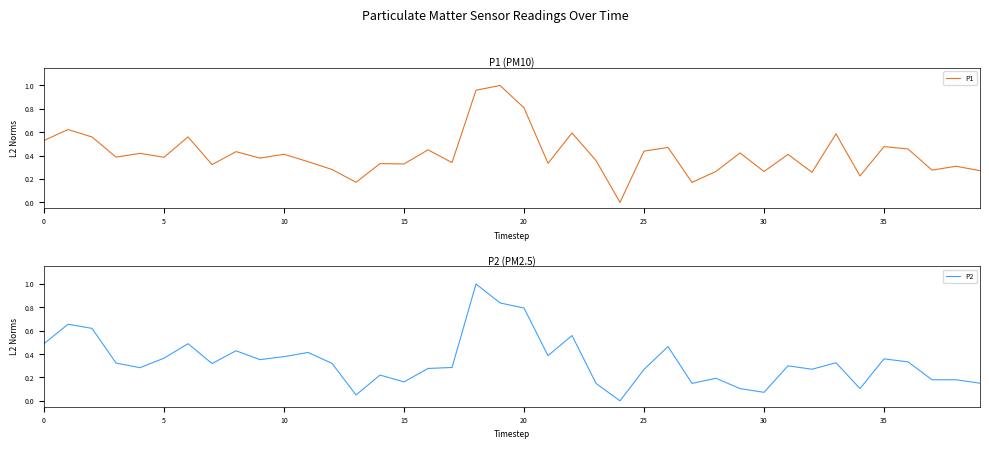

List the series in order of their overall mean, lowest first.

P2, P1